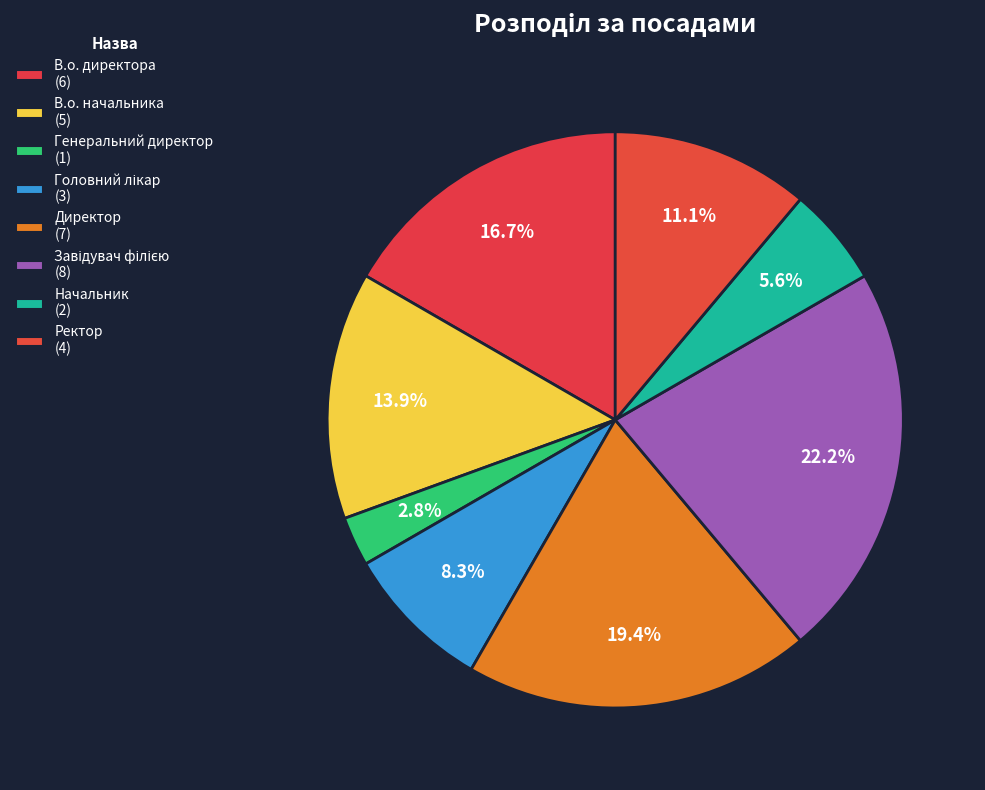

What is the ratio of the value at В.о. директора to the value at Ректор?

1.5